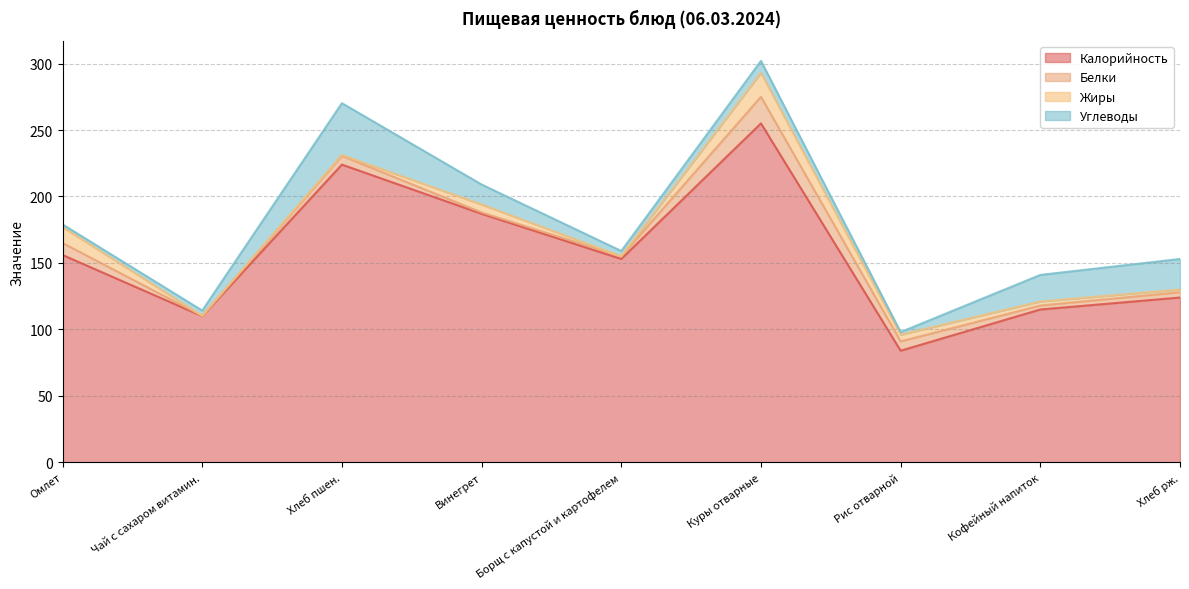

What is the greatest value displayed?

255.0